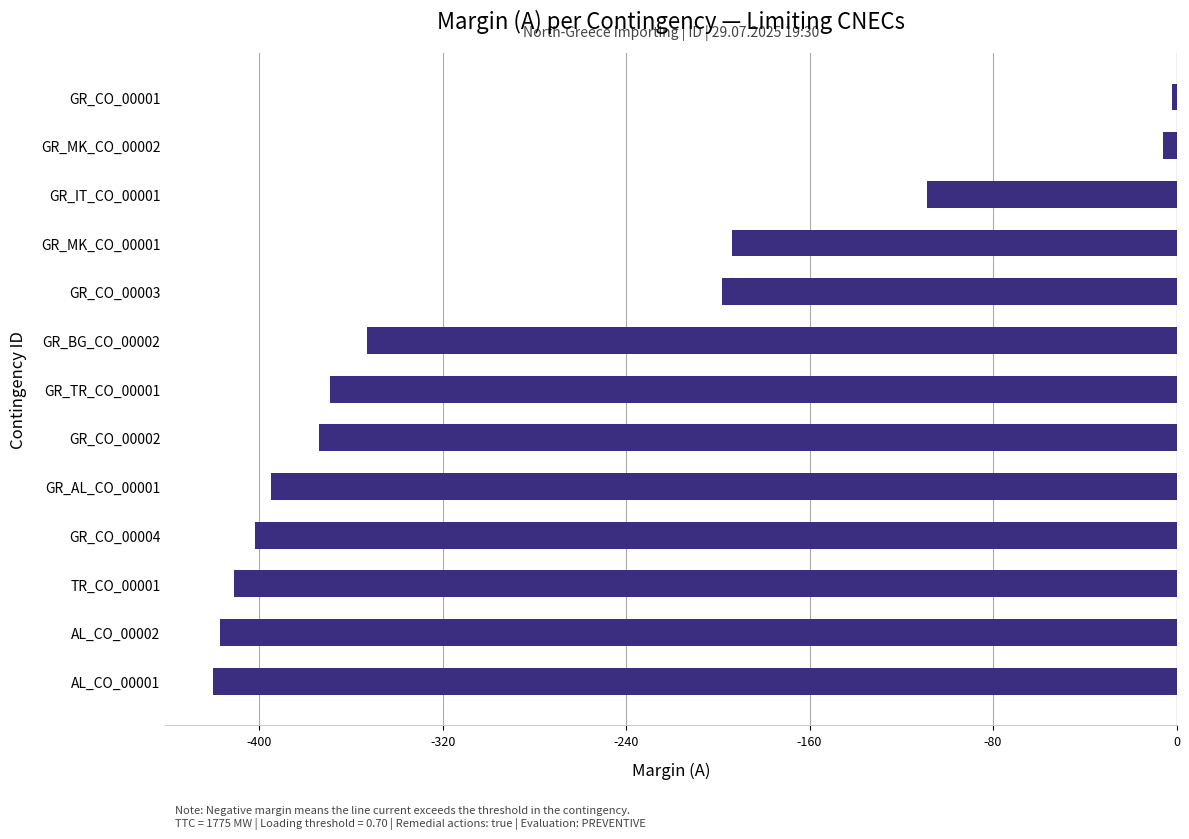

Count the number of categories in the chart.

13